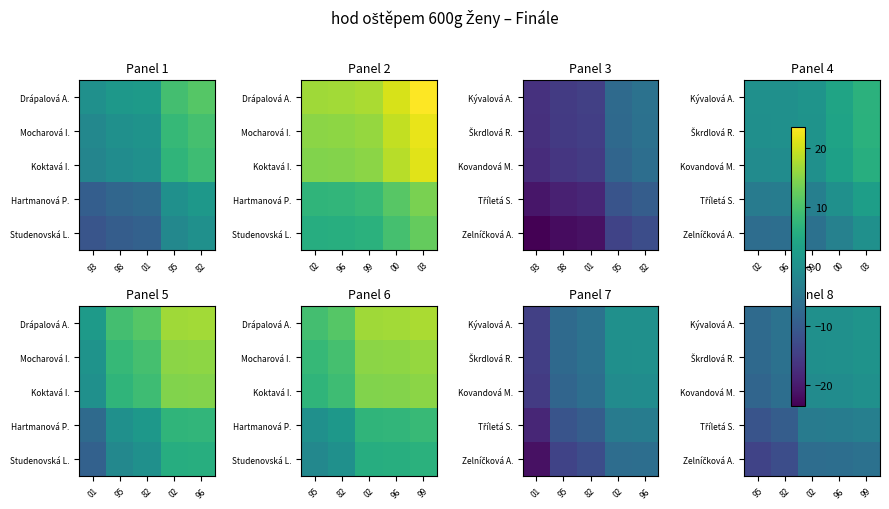

Is it true that Kovandová M. equals -1.4 at 02?

False